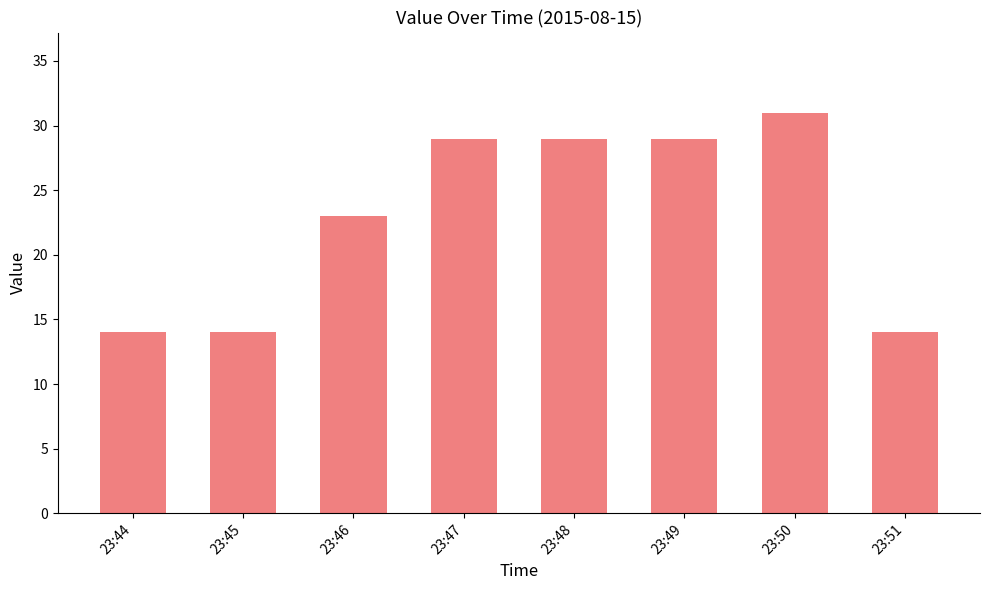

Does the chart contain stacked bars?

No